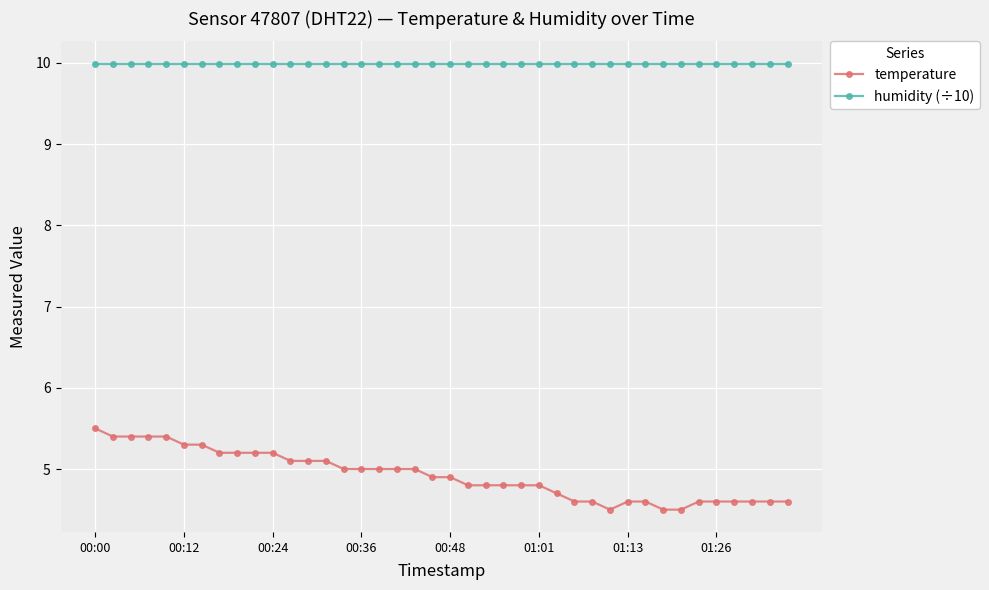

True or false: humidity (÷10) and temperature intersect in this chart.

False